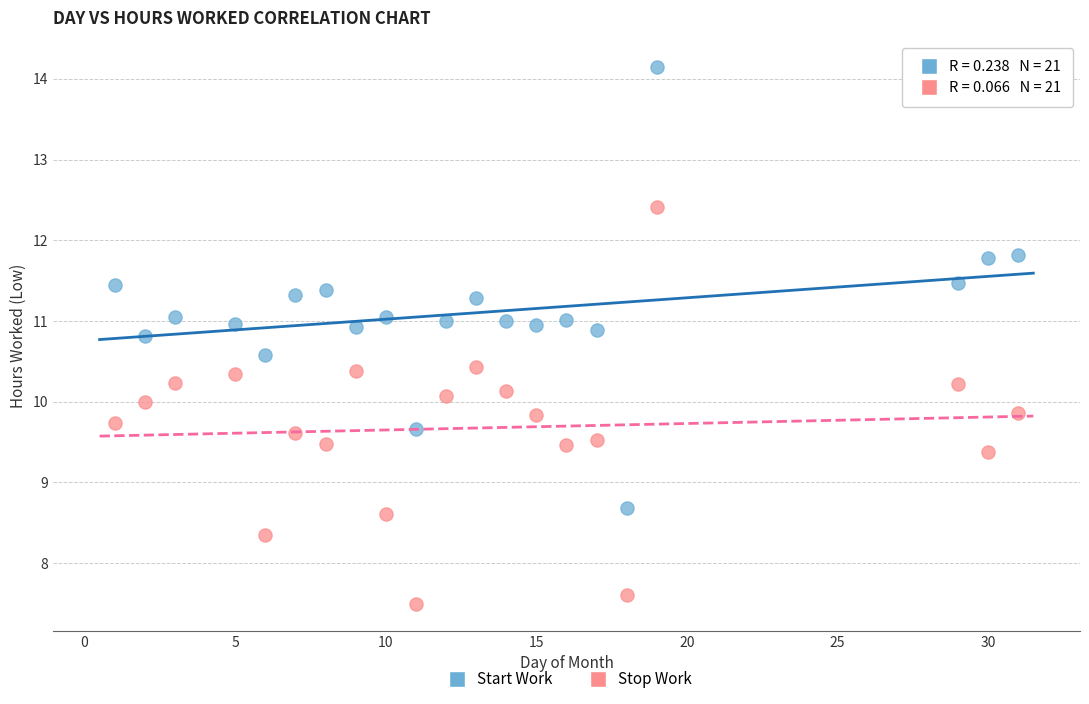

Across all data points, what is the range of X values (max minus min)?

30.0